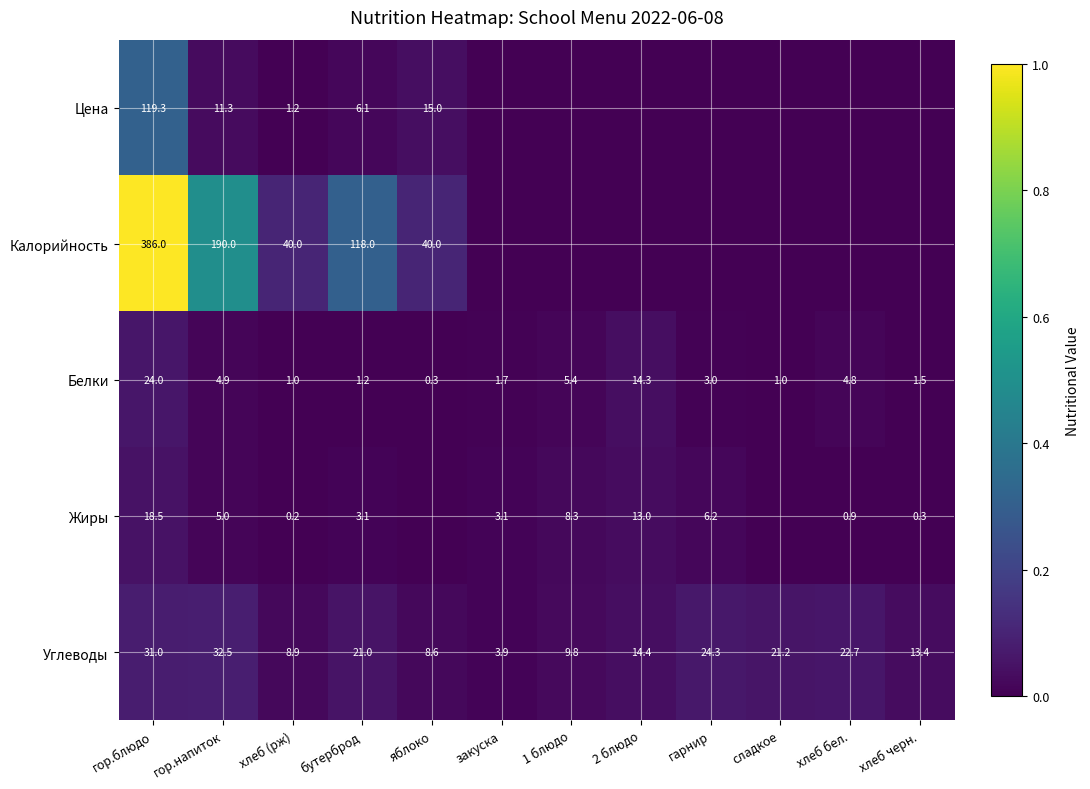

The Белки series shows 0.5 at яблоко. True or false?

False